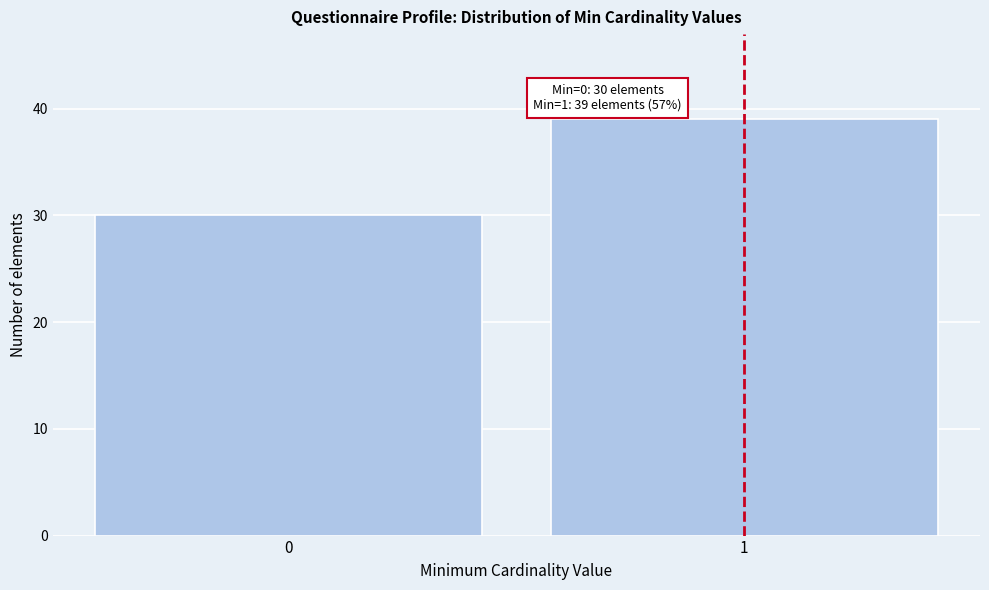

Reading left to right, what are all the values shown in this chart?

30	39